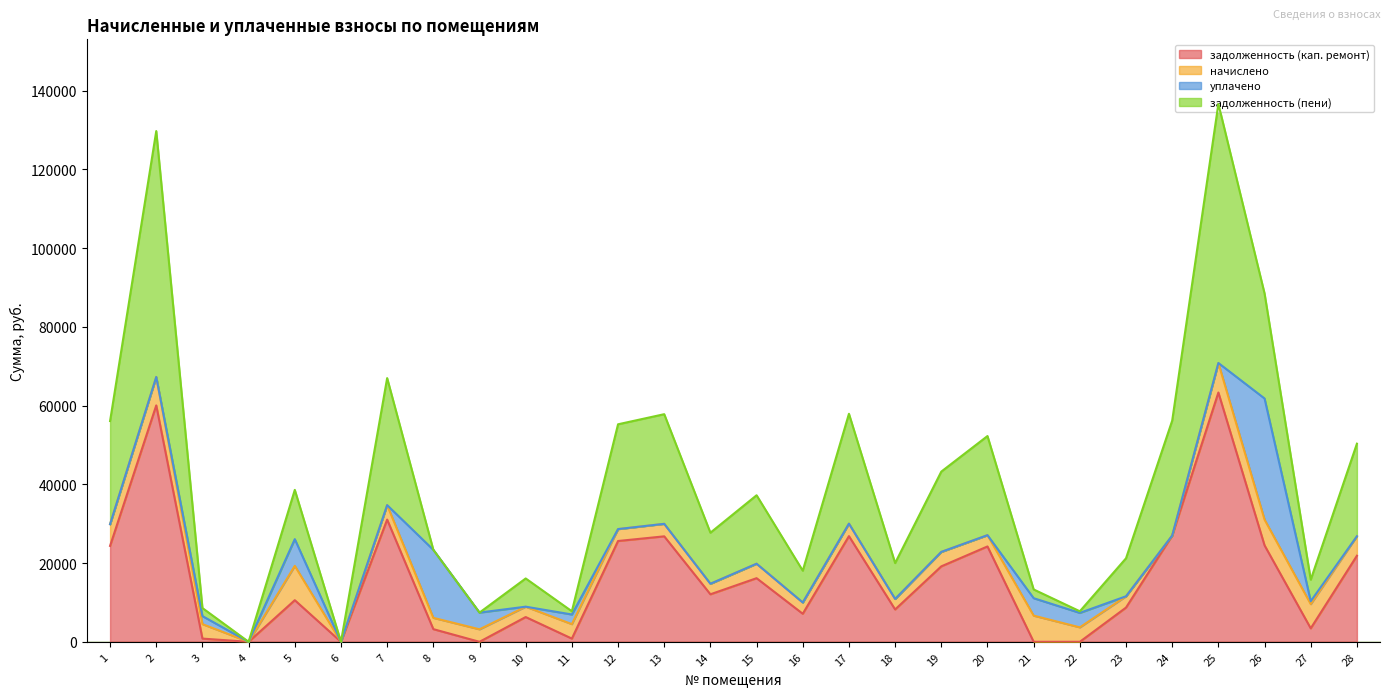

True or false: задолженность (кап. ремонт) has a value of 534.6 at 3.

False